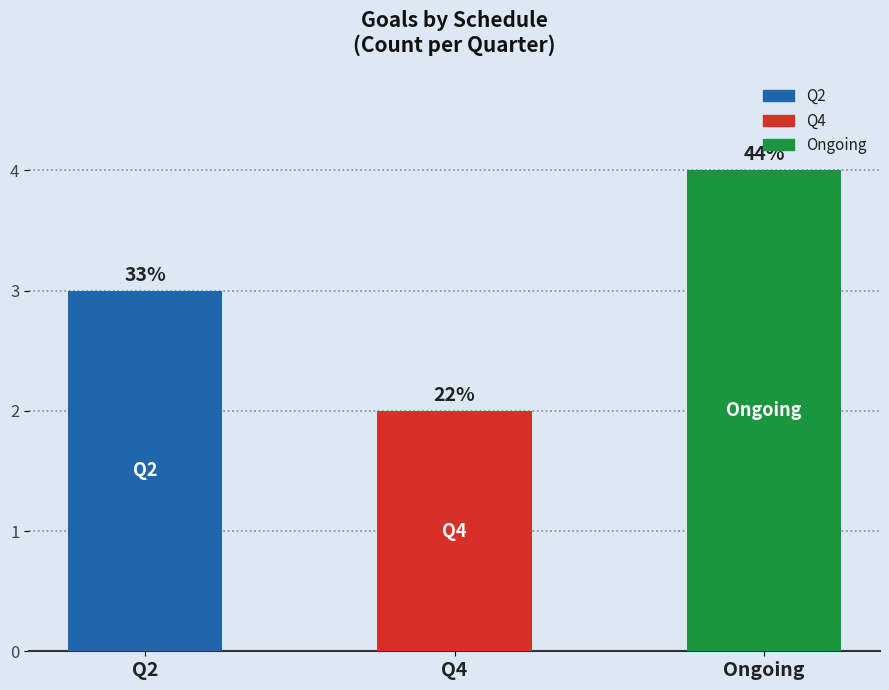

What is the approximate value at Q4?

2